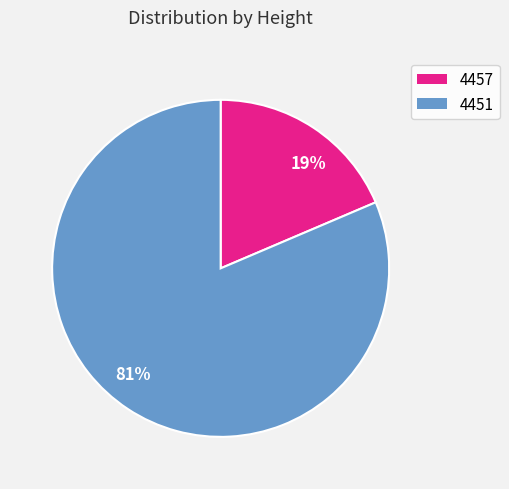

To the nearest percent, what is the combined percentage of 19% and 81%?

100%